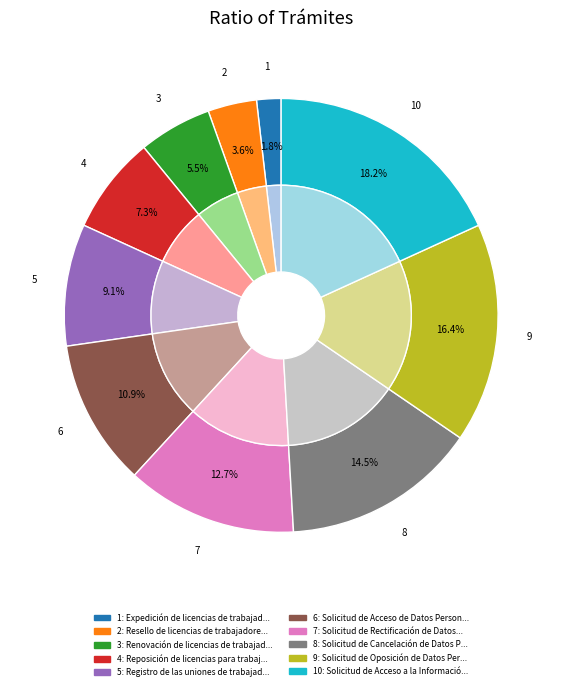

Do Renovación de licencias de trabajadores no asalariados and Solicitud de Acceso de Datos Personales together represent more than half of the pie?

No